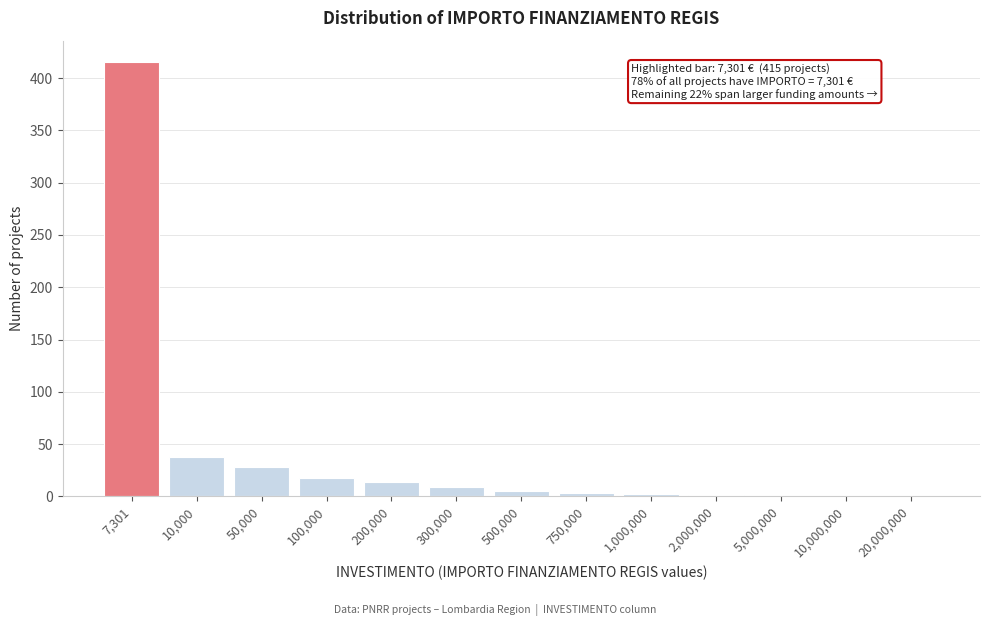

What is the sum of all values?

533